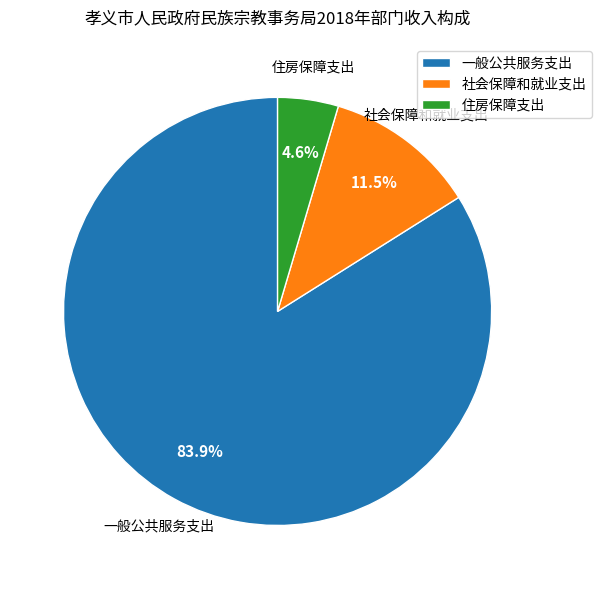

To the nearest percent, what percentage of the pie is 住房保障支出?

5%